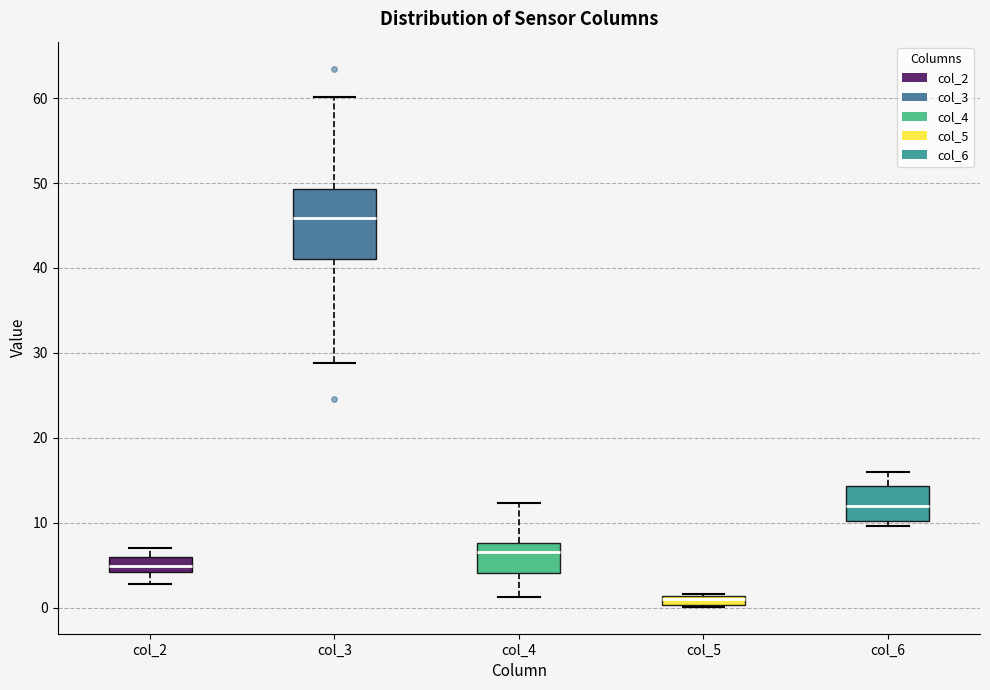

Where is the upper edge of the box for col_6 on the y-axis? The values are not printed on the chart, so give them approximately, as read against the axis.

14